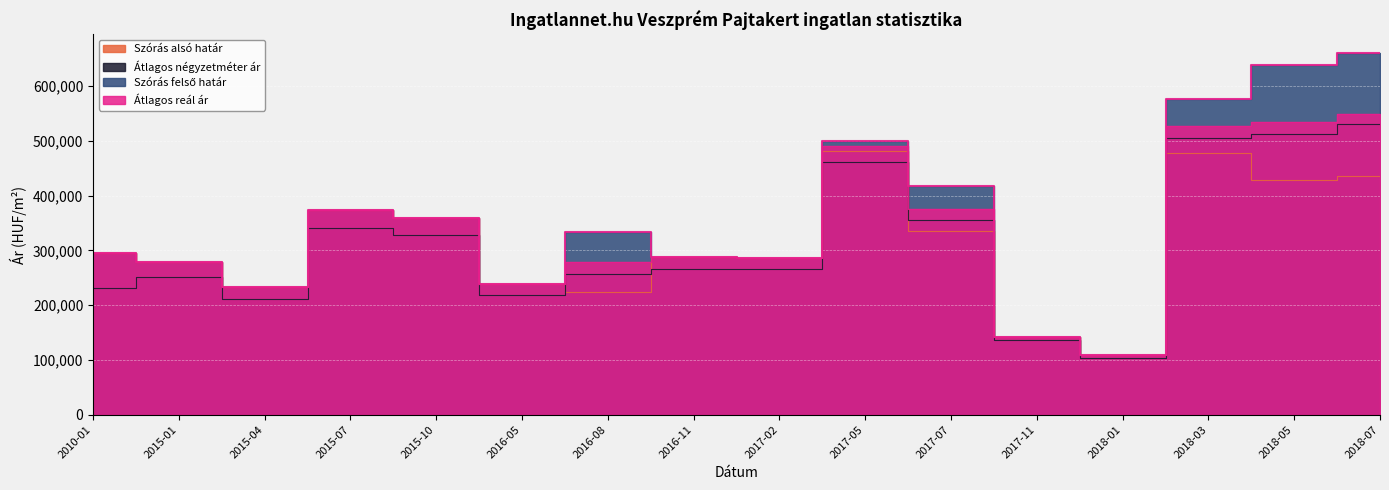

True or false: Átlagos négyzetméter ár and Átlagos reál ár cross at least once.

False